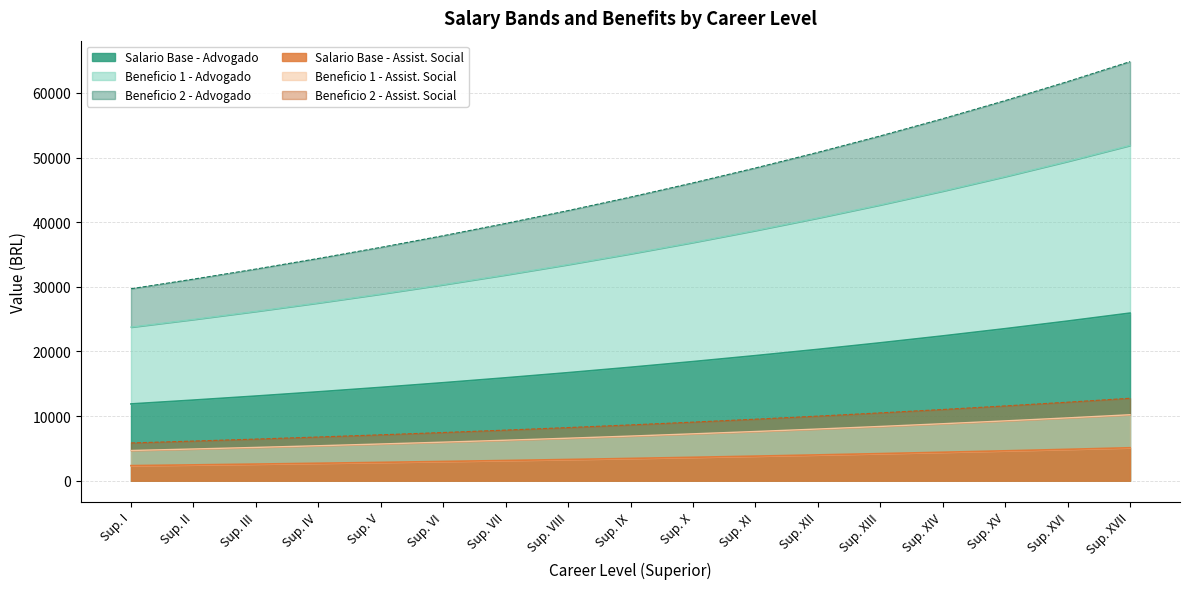

What is the difference between the second highest and minimum values in the Salario Base - Assist. Social series?

2522.9